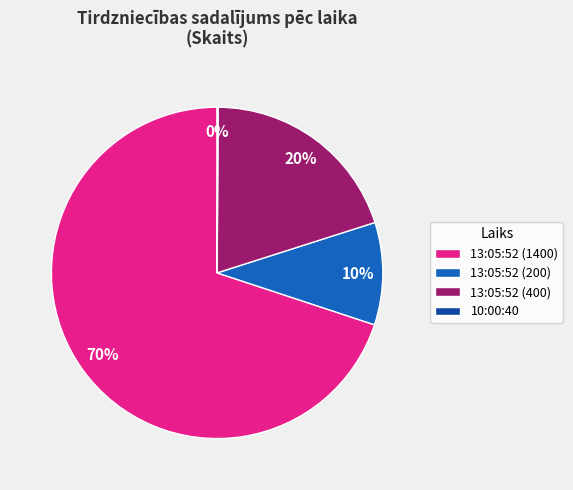

Is it true that 13:05:52 (1400) is 70% of the pie?

True